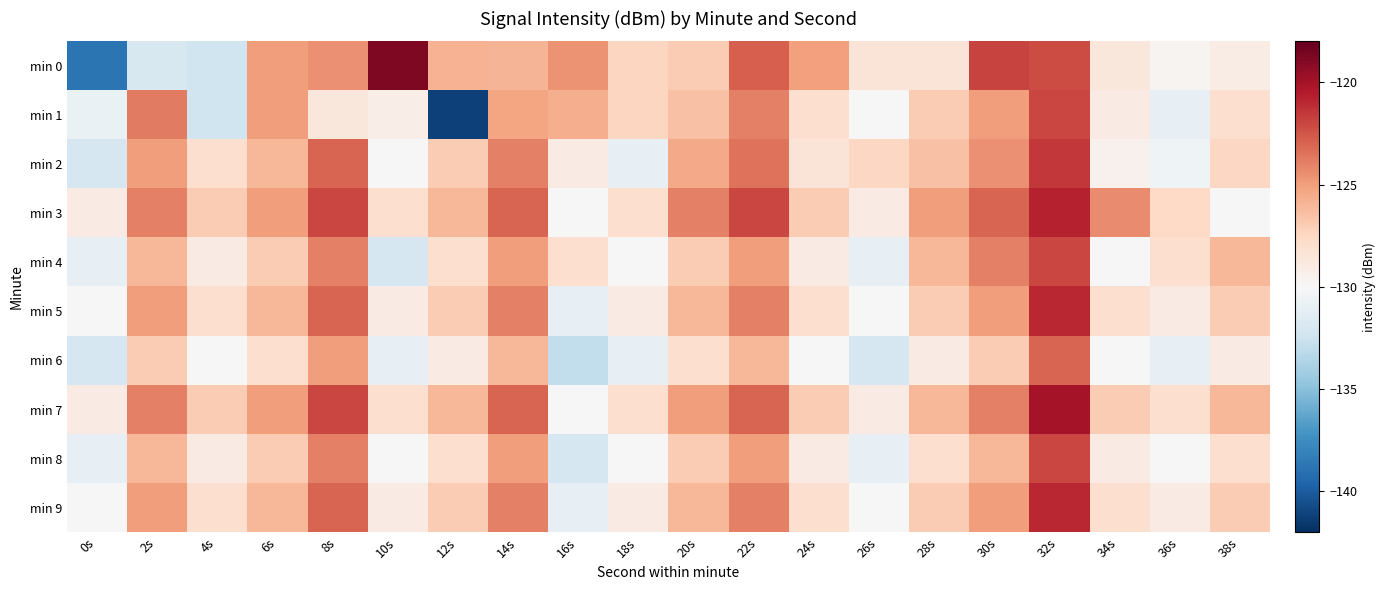

Rank the series by their maximum value, from lowest to highest.

min 6, min 1, min 4, min 8, min 2, min 5, min 9, min 3, min 7, min 0